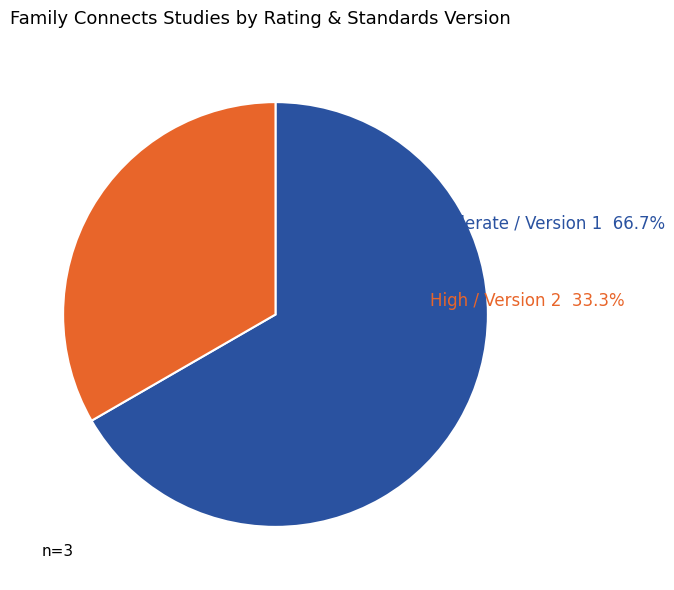

Is there a majority slice in this chart?

Yes